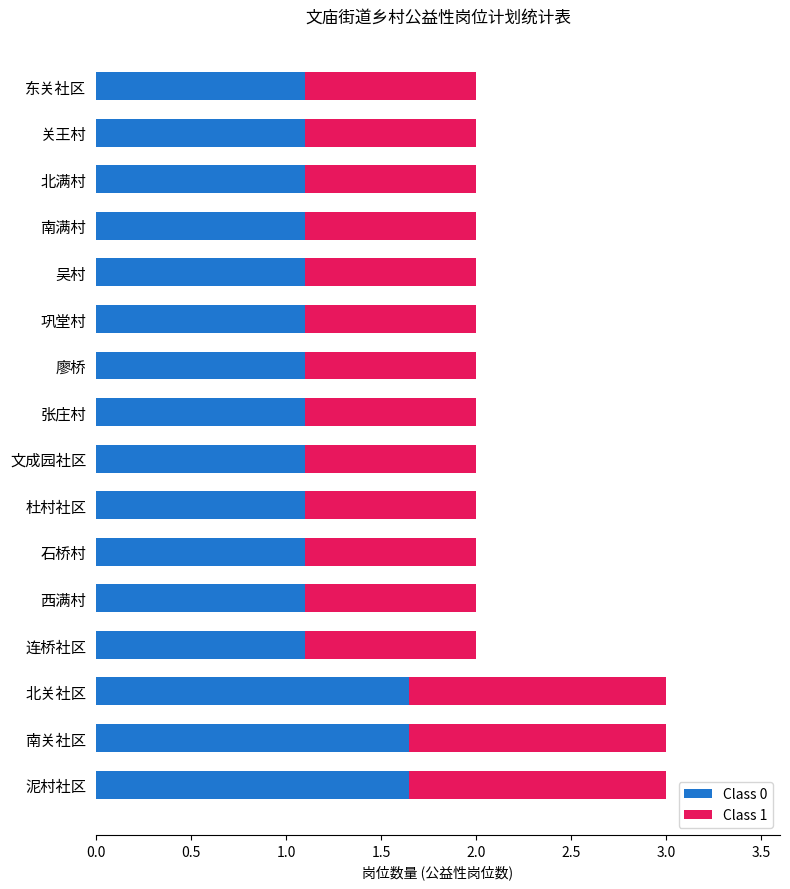

What is the sum of the Class 0 values at 西满村 and 廖桥?

2.2